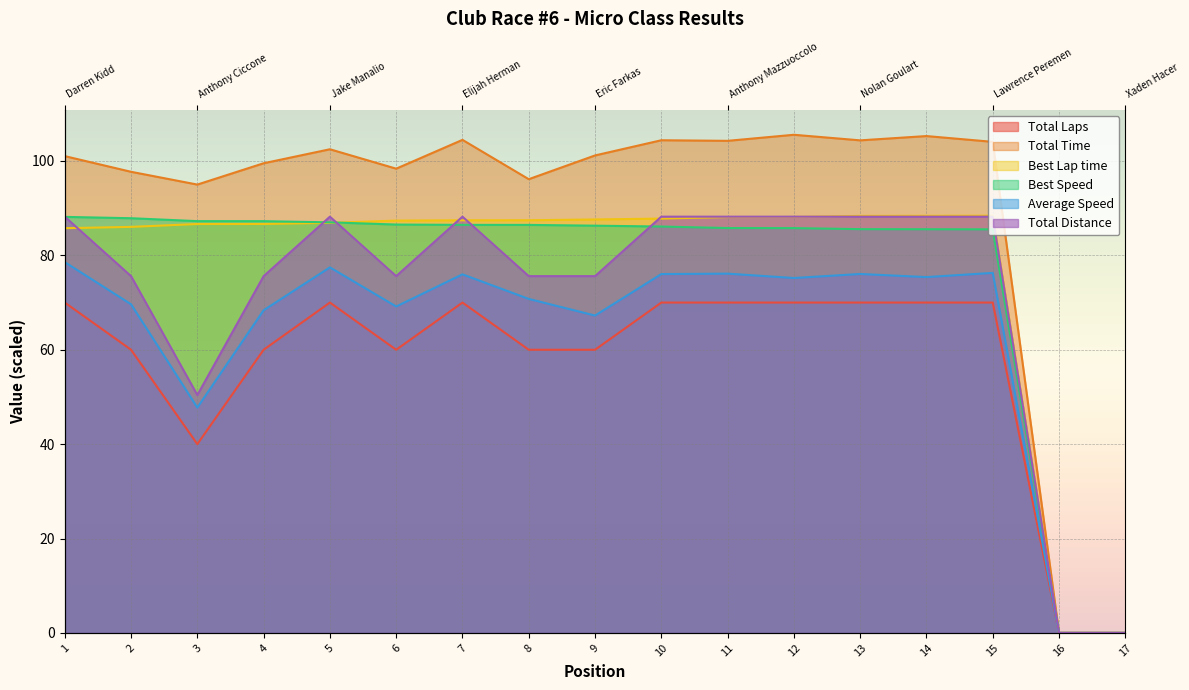

Reading left to right, transcribe all the data shown in this chart.

Total Laps: 70.0	60.0	40.0	60.0	70.0	60.0	70.0	60.0	60.0	70.0	70.0	70.0	70.0	70.0	70.0	0.0	0.0
Total Time: 101.0	97.7	95.0	99.5	102.5	98.4	104.5	96.1	101.2	104.4	104.3	105.6	104.4	105.3	104.1	0.0	0.0
Best Lap time: 85.8	86.0	86.6	86.7	86.9	87.4	87.4	87.4	87.6	87.8	88.1	88.1	88.4	88.4	88.4	0.0	0.0
Best Speed: 88.2	87.9	87.3	87.2	87.0	86.5	86.5	86.5	86.3	86.1	85.8	85.8	85.6	85.5	85.5	0.0	0.0
Average Speed: 78.6	69.6	47.7	68.4	77.5	69.2	76.0	70.8	67.2	76.0	76.1	75.2	76.1	75.4	76.3	0.0	0.0
Total Distance: 88.2	75.6	50.4	75.6	88.2	75.6	88.2	75.6	75.6	88.2	88.2	88.2	88.2	88.2	88.2	0.0	0.0